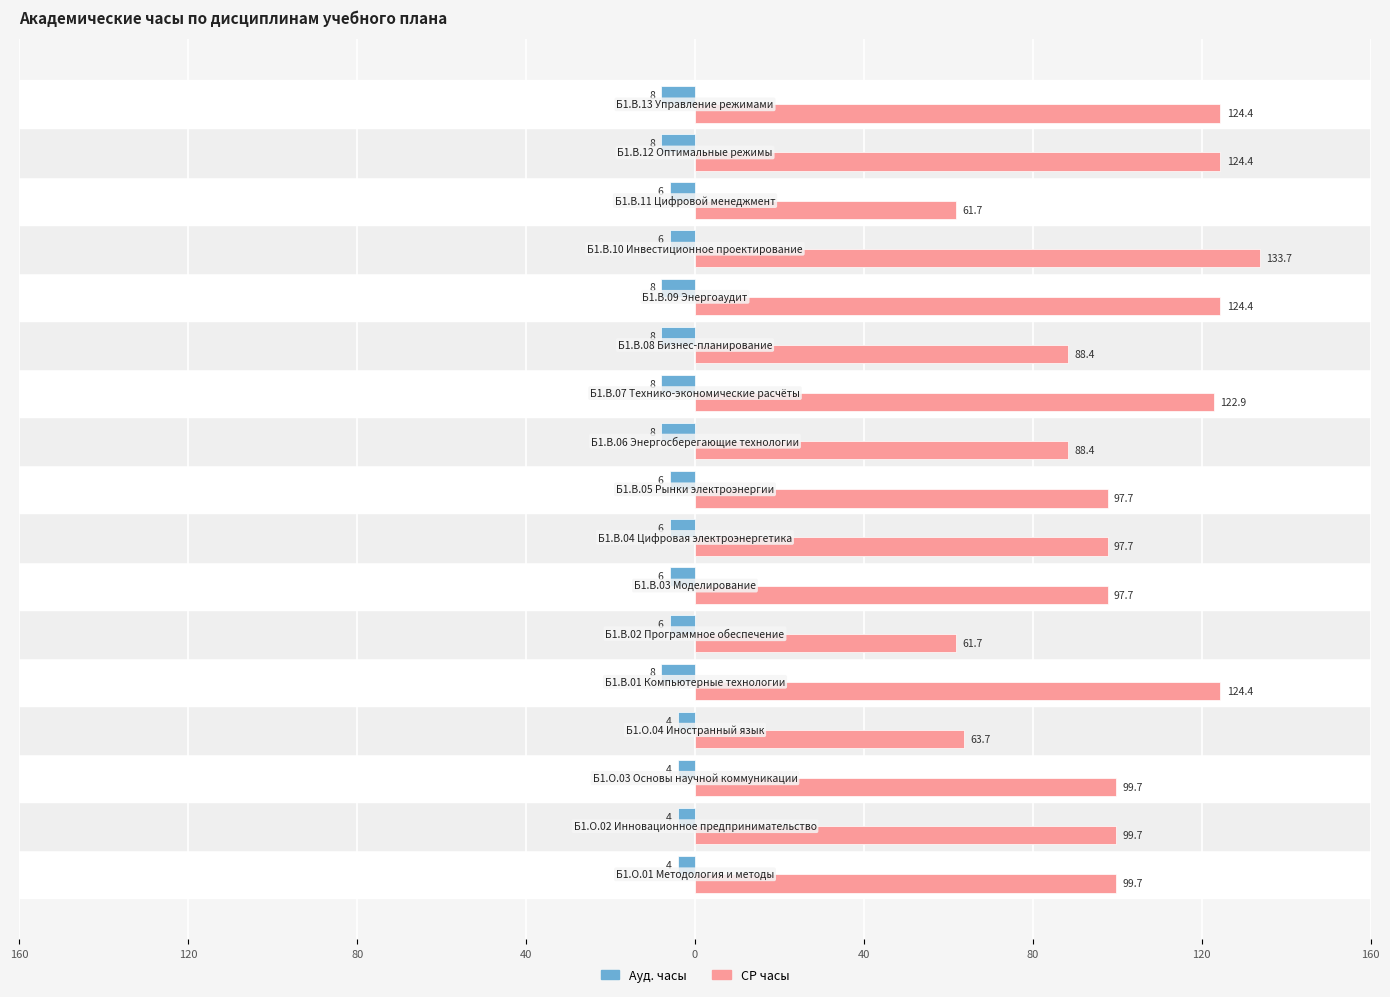

What are all the series names shown in the legend?

Ауд. часы, СР часы